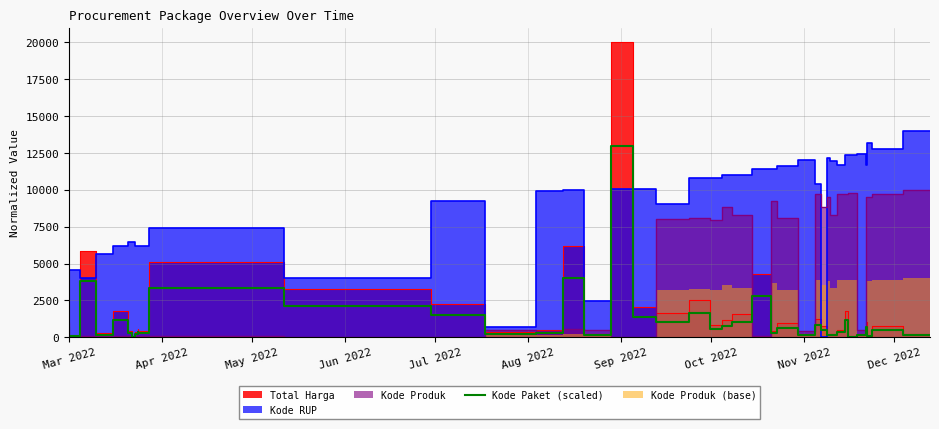

Reading left to right, what are all the values shown in this chart?

636.2	73.6	3816.1	167.6	1171.8	251.4	25.4	225.4	362.3	294.2	3334.4	2114.5	1484.0	211.8	307.8	4023.9	127.4	13000.0	1348.1	1061.5	1618.5	525.2	743.1	1040.3	2782.4	267.5	630.3	152.9	805.9	511.0	117.8	142.7	326.9	1167.7	40.6	125.3	690.0	54.1	511.0	156.6